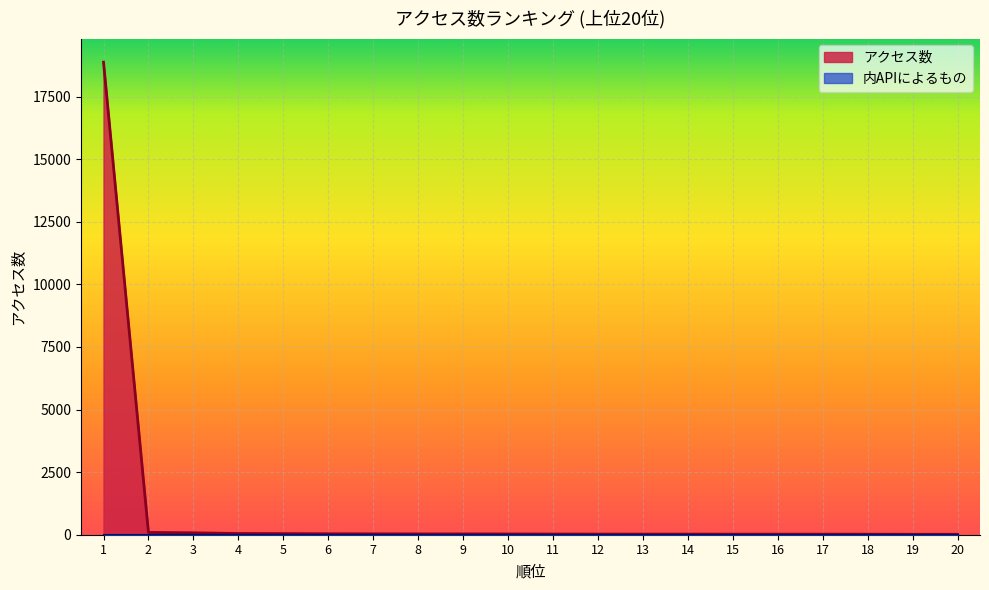

The value at 3 is 125. True or false?

False